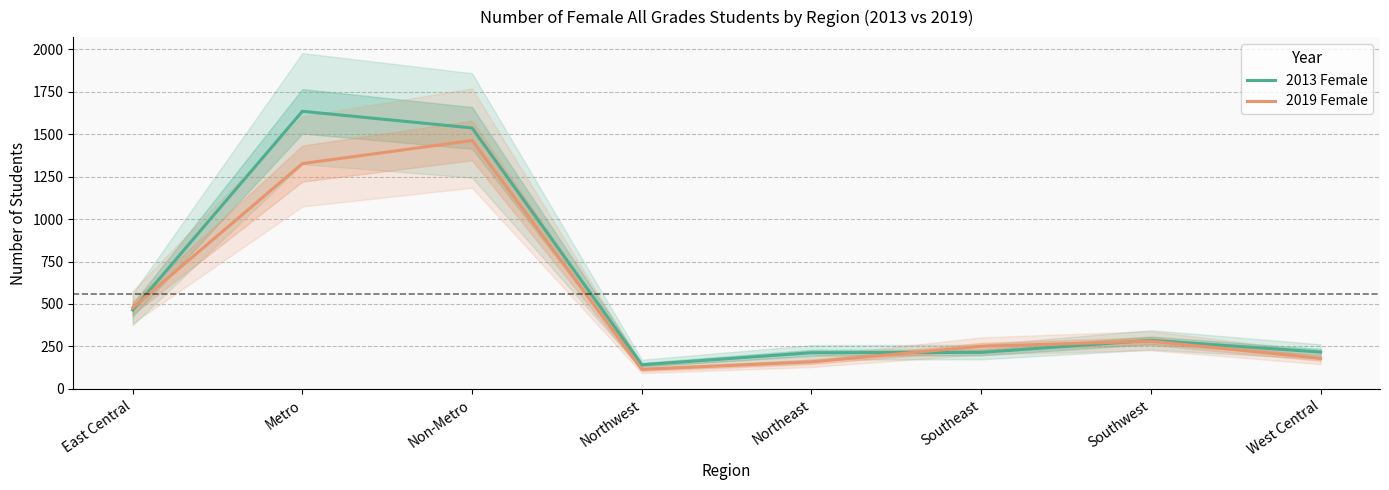

At East Central, list the series in order from largest to smallest.

2019 Female, 2013 Female